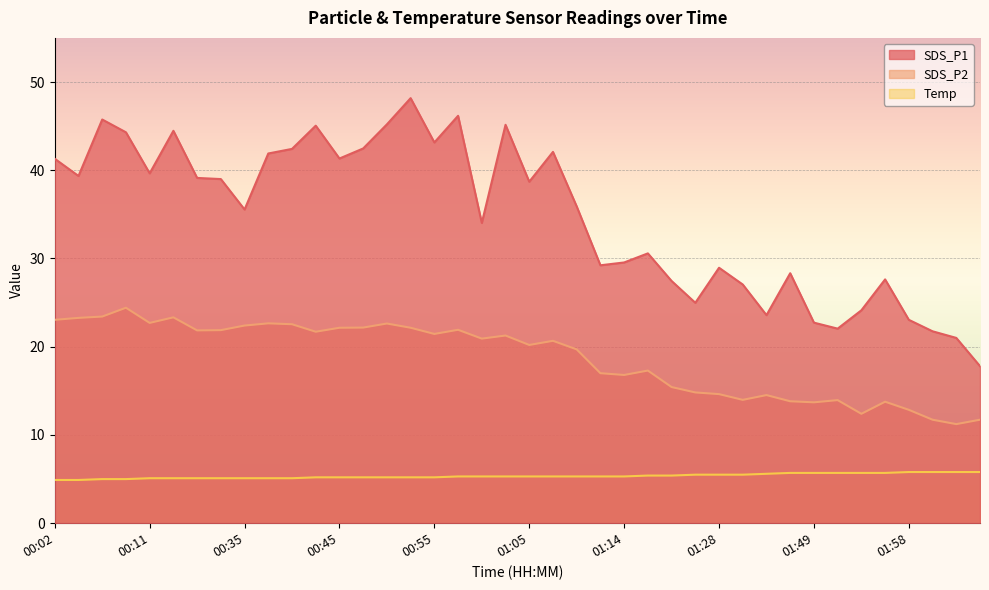

Reading right to left, transcribe all the data shown in this chart.

SDS_P1: 17.8	21.0	21.8	23.1	27.6	24.1	22.1	22.7	28.3	23.6	27.1	28.9	25.0	27.4	30.6	29.6	29.2	35.9	42.1	38.7	45.1	34.0	46.2	43.1	48.2	45.2	42.5	41.3	45.0	42.4	41.9	35.5	39.0	39.1	44.5	39.6	44.3	45.8	39.4	41.3
SDS_P2: 11.7	11.2	11.7	12.8	13.8	12.4	13.9	13.7	13.8	14.5	14.0	14.6	14.8	15.4	17.3	16.8	17.0	19.7	20.7	20.2	21.3	20.9	21.9	21.4	22.1	22.6	22.2	22.1	21.7	22.6	22.6	22.4	21.9	21.9	23.3	22.7	24.4	23.4	23.3	23.1
Temp: 5.8	5.8	5.8	5.8	5.7	5.7	5.7	5.7	5.7	5.6	5.5	5.5	5.5	5.4	5.4	5.3	5.3	5.3	5.3	5.3	5.3	5.3	5.3	5.2	5.2	5.2	5.2	5.2	5.2	5.1	5.1	5.1	5.1	5.1	5.1	5.1	5.0	5.0	4.9	4.9